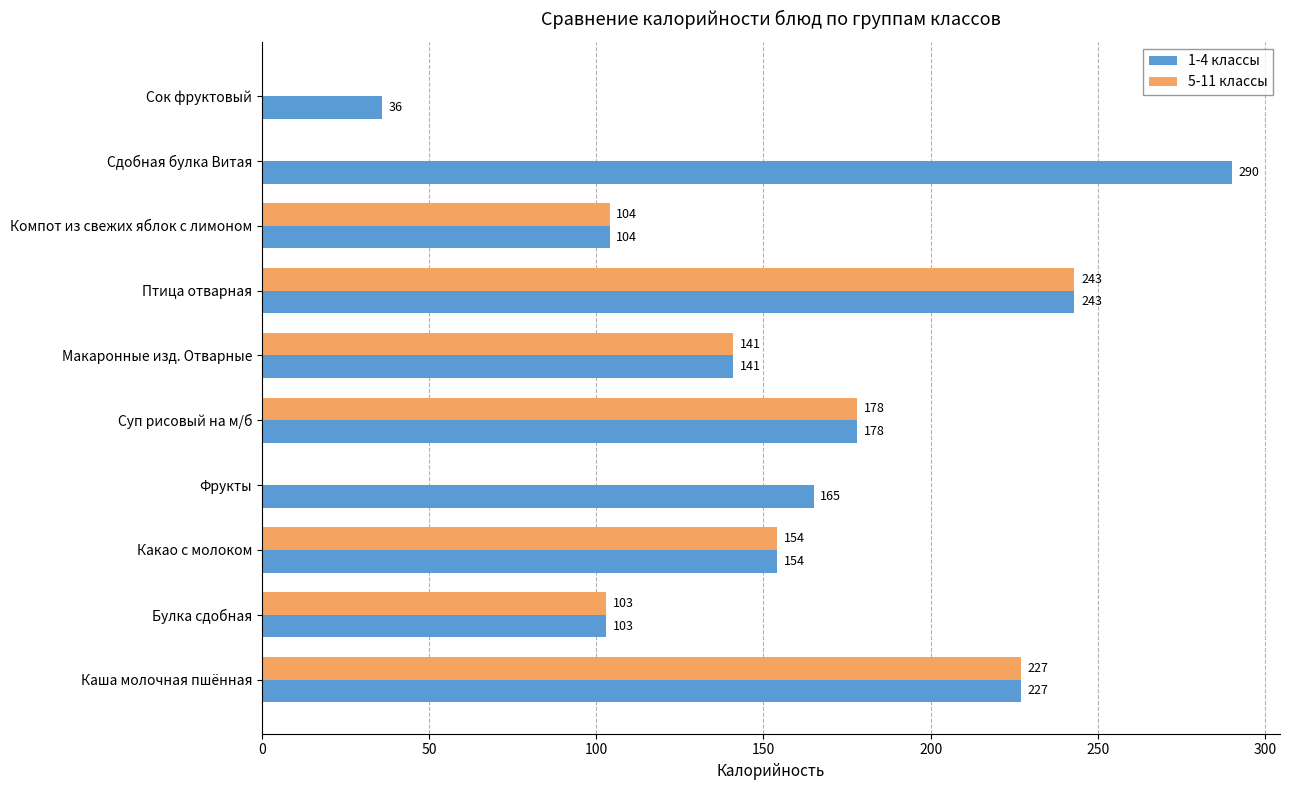

How many series are shown in this chart?

2